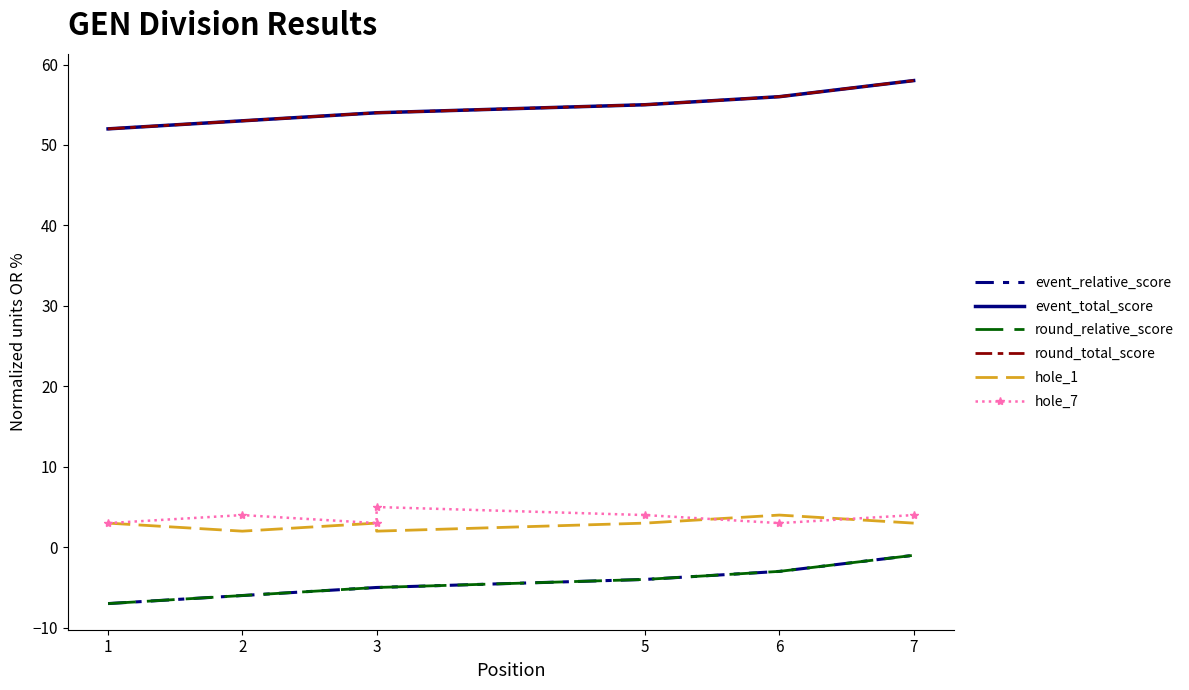

True or false: event_total_score and hole_1 cross at least once.

False